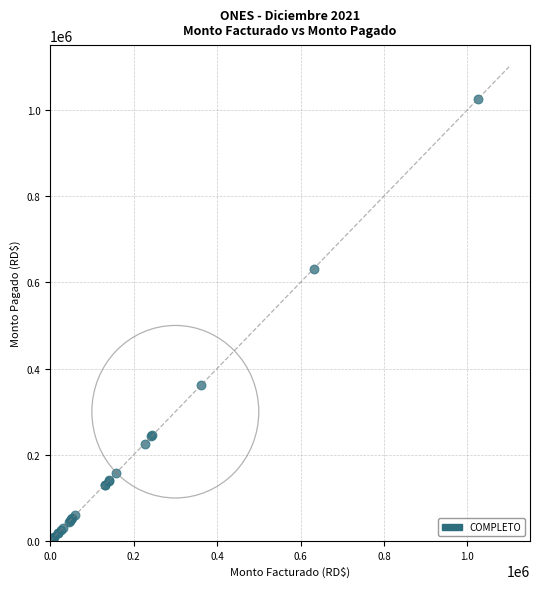

What Y value in the scatter plot is closest to 512883?

631713.0